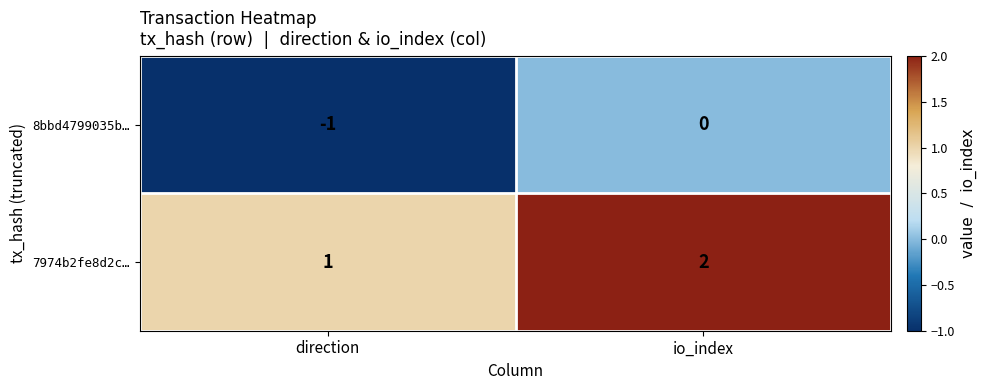

The 7974b2fe8d2c… series shows 0 at direction. True or false?

False